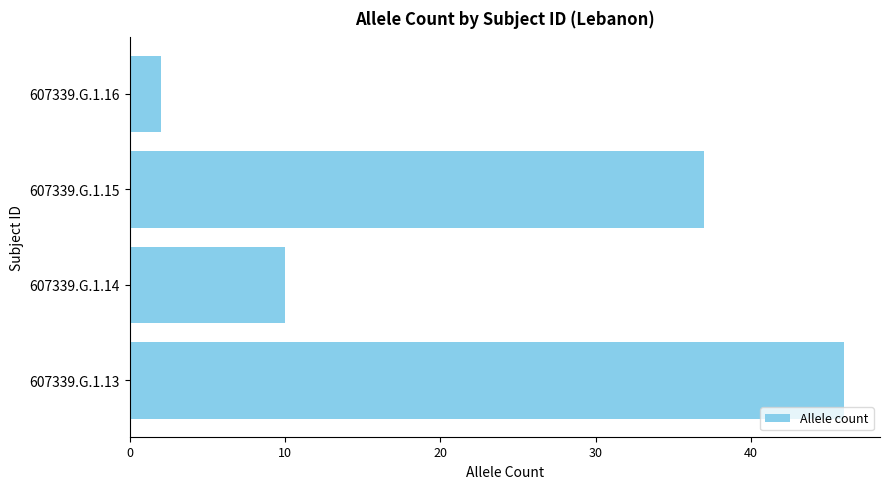

Count the number of categories in the chart.

4